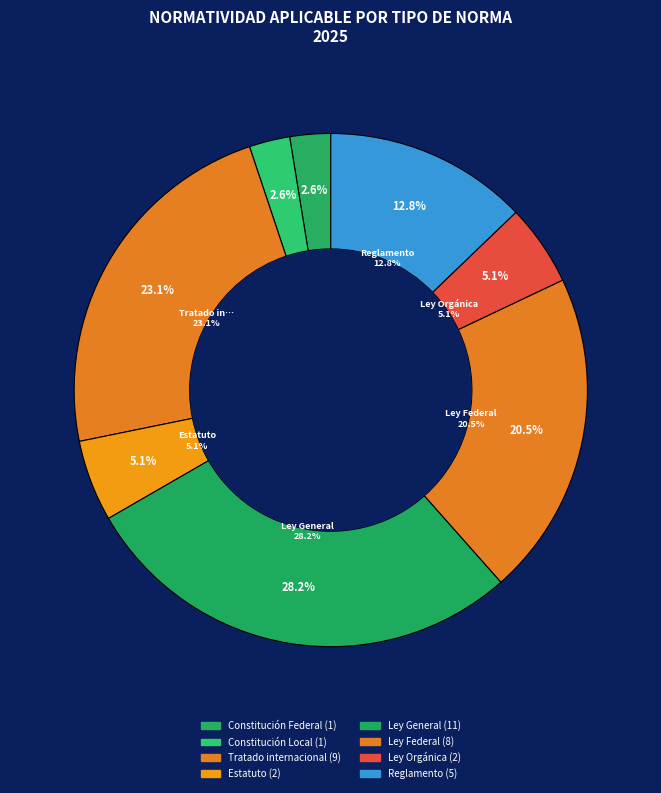

Count the number of slices in the pie.

8